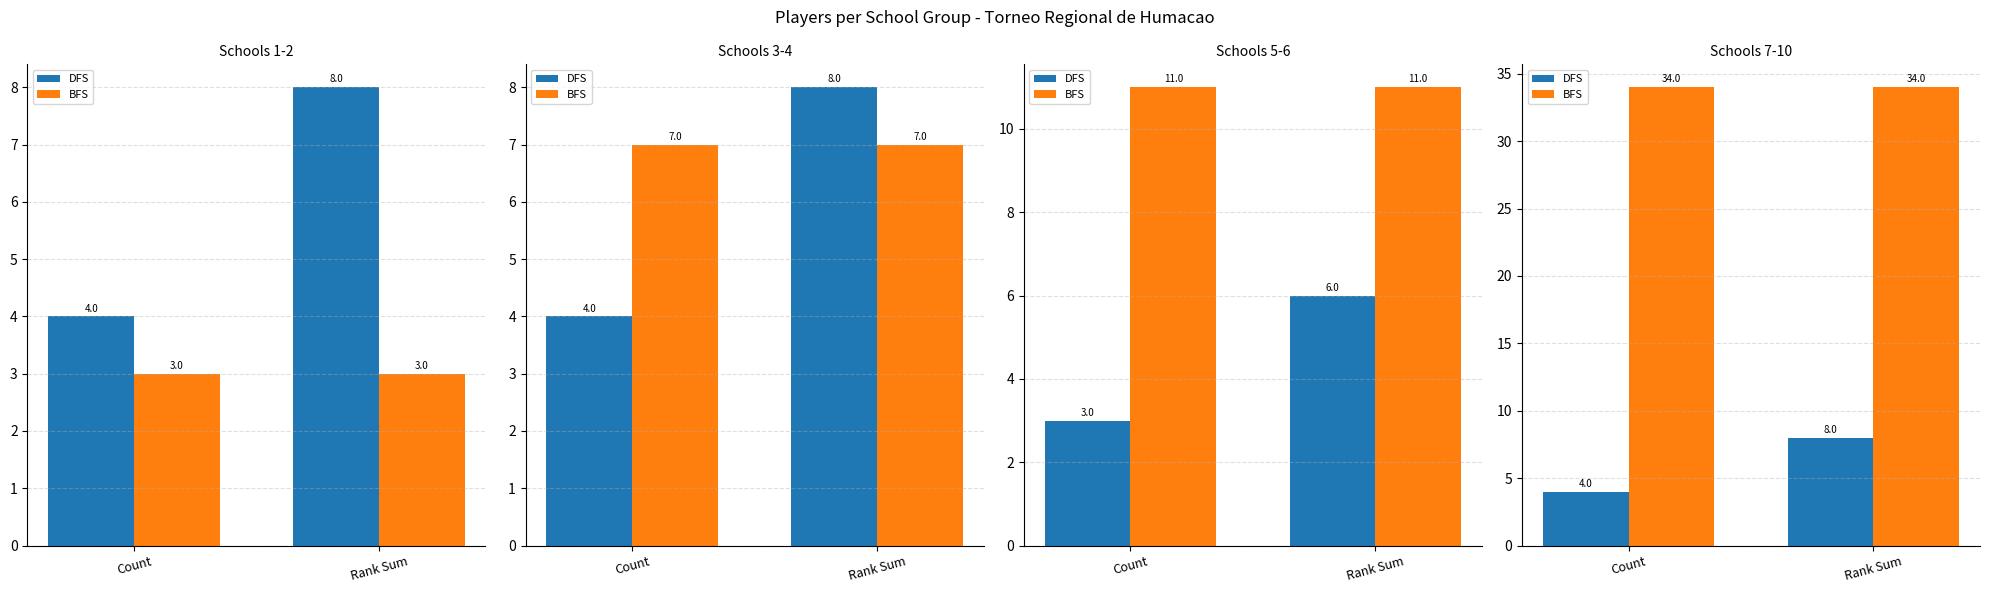

True or false: DFS has a value of 2 at Count.

False